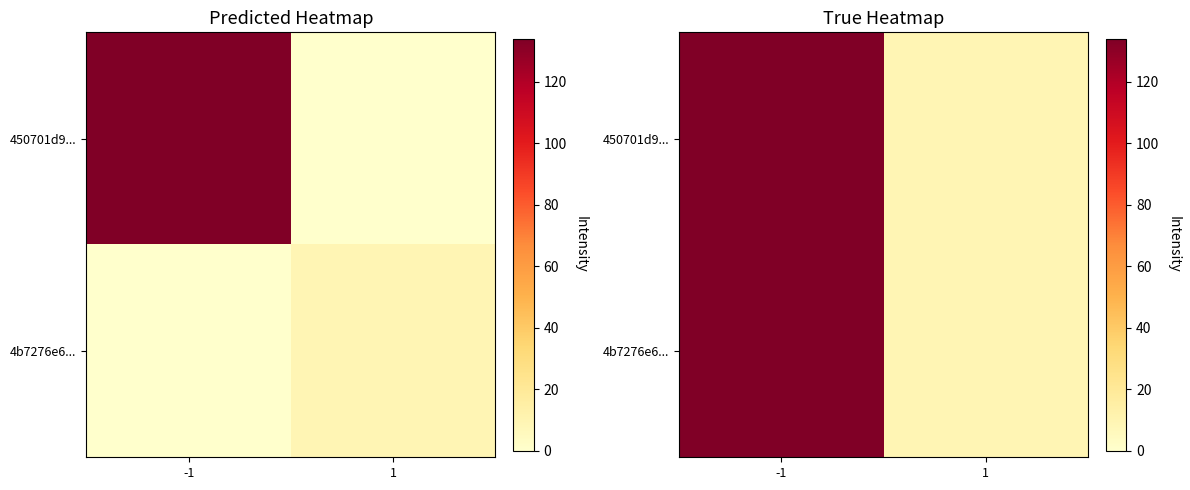

At which category does the chart reach its peak across all series?

-1